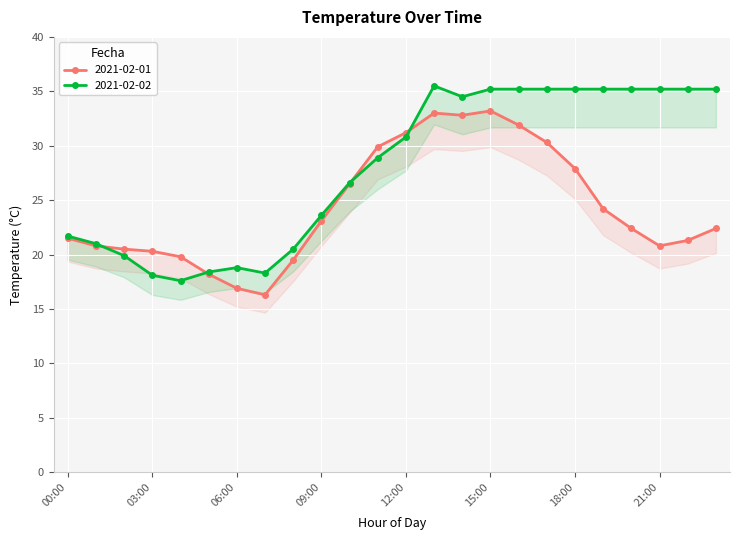

What is the greatest value displayed?

35.5